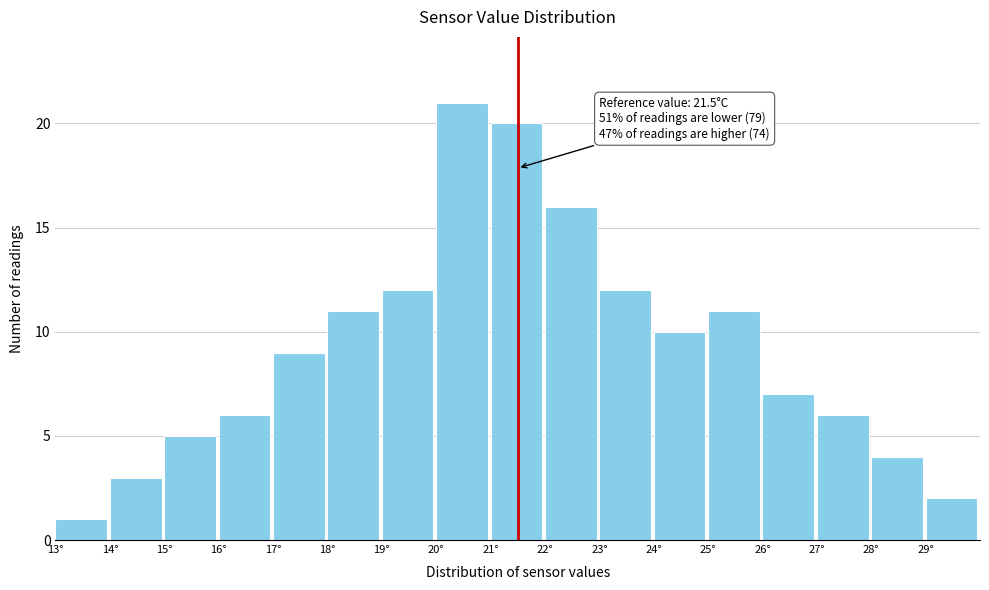

Which range on the x-axis has the tallest bar?

20 to 21